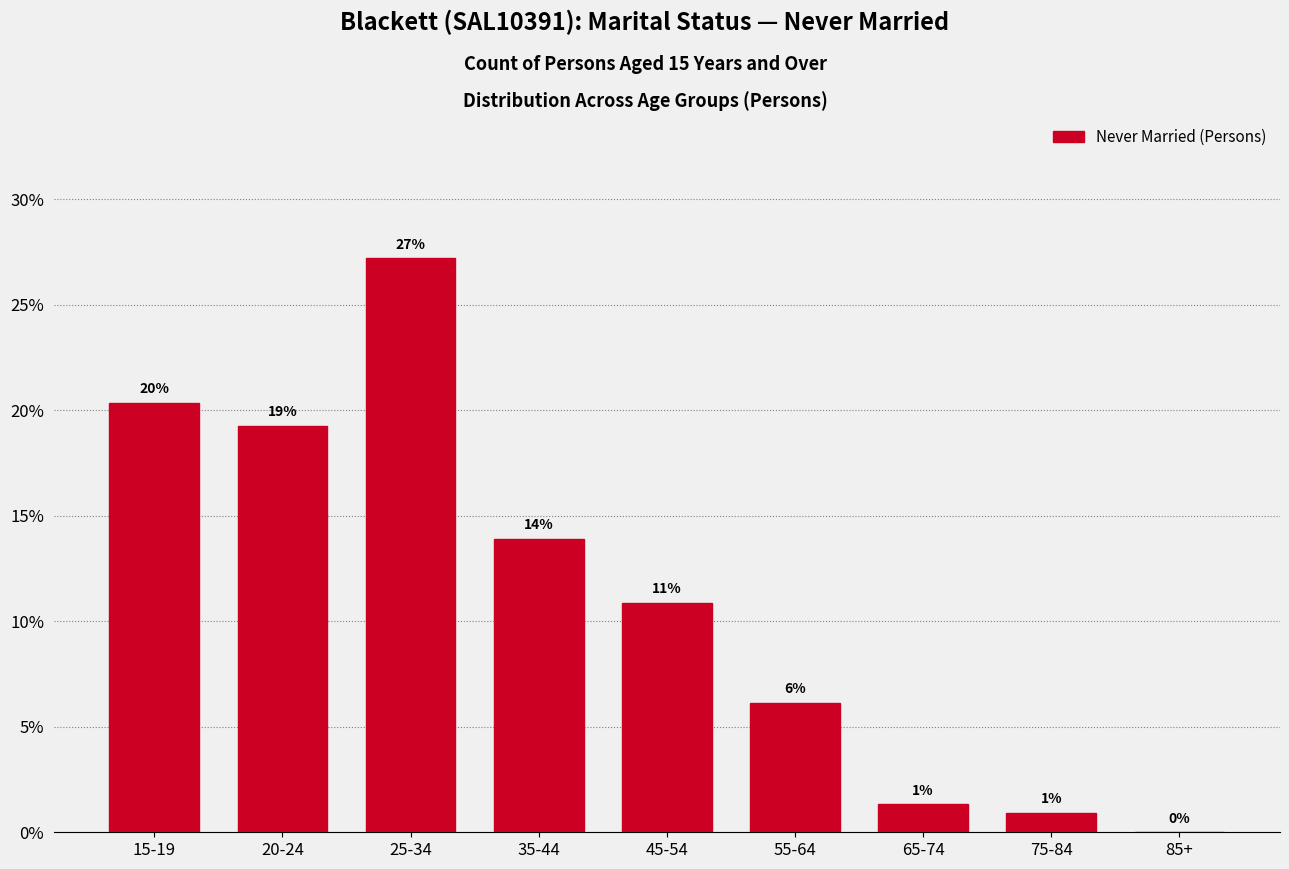

Are the bars horizontal?

No